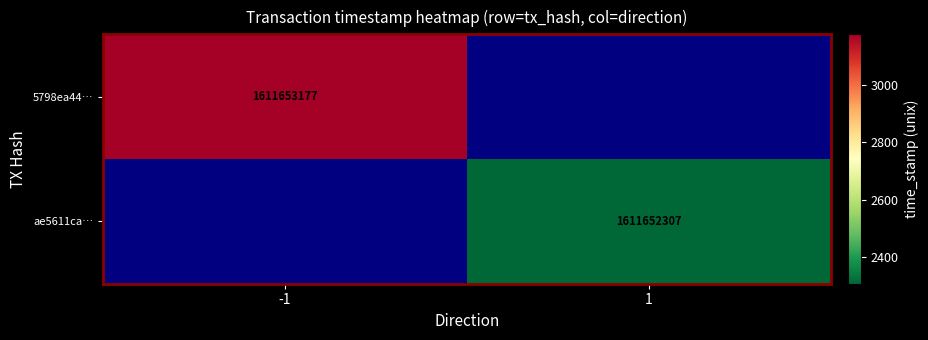

The ae5611ca4a607971473f294ca8577dfb475de0c series shows 0 at direction. True or false?

False